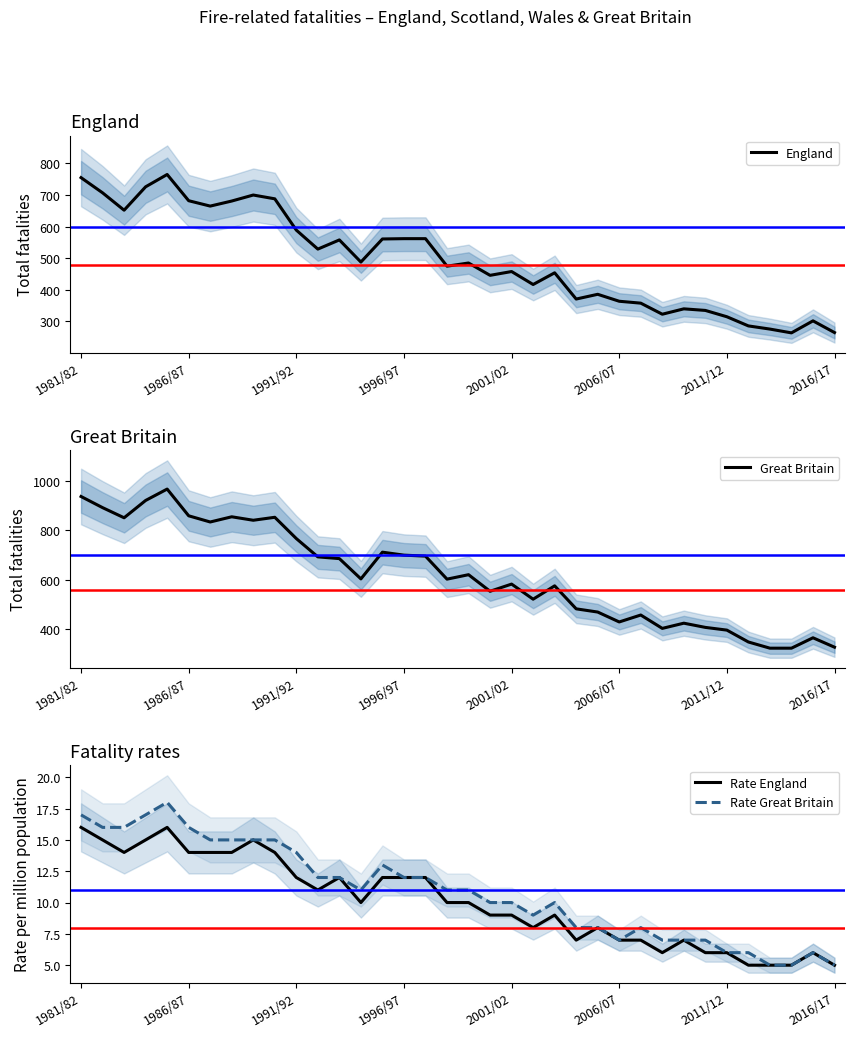

True or false: Rate England has a value of 7 at 2006/07.

True